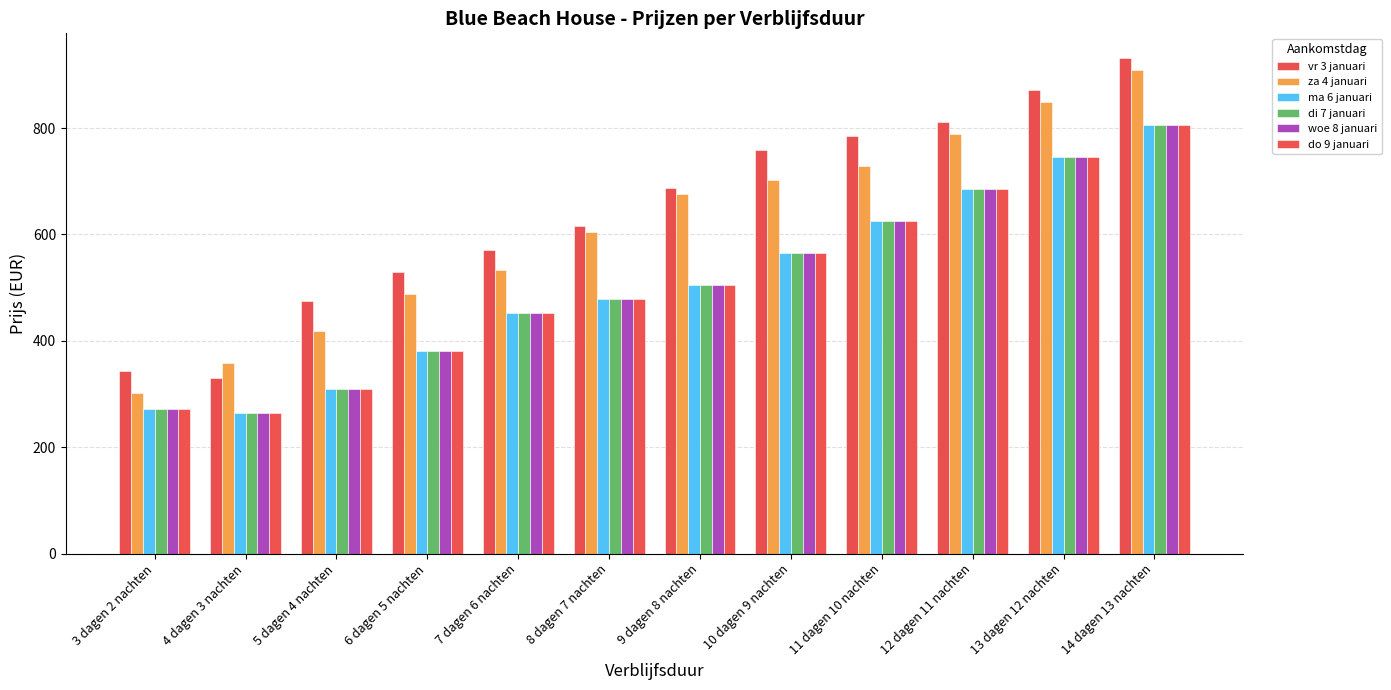

What is the sum of all vr 3 januari values?

7706.4